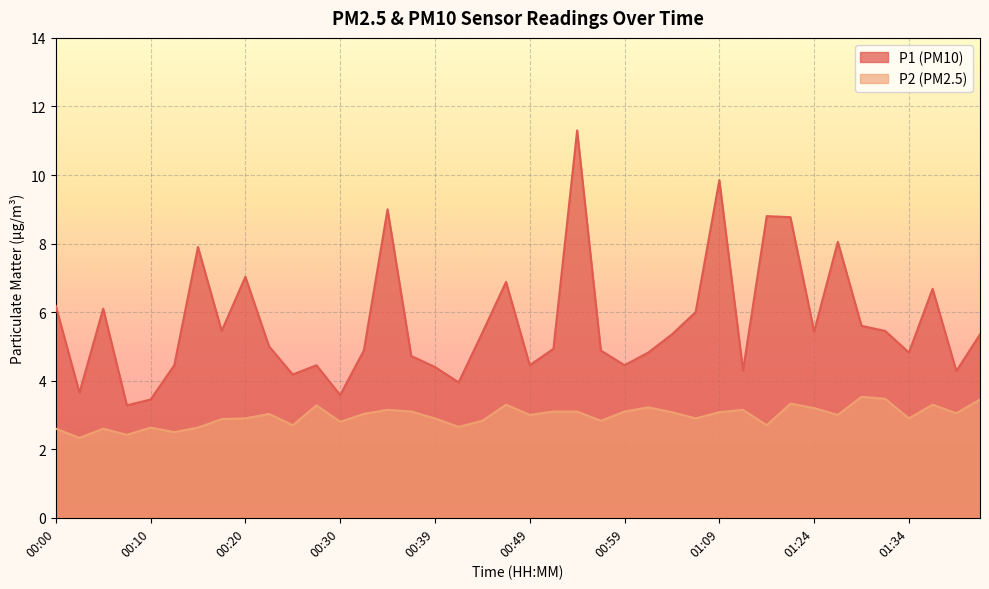

How many interior local valleys does the P2 series have?

13